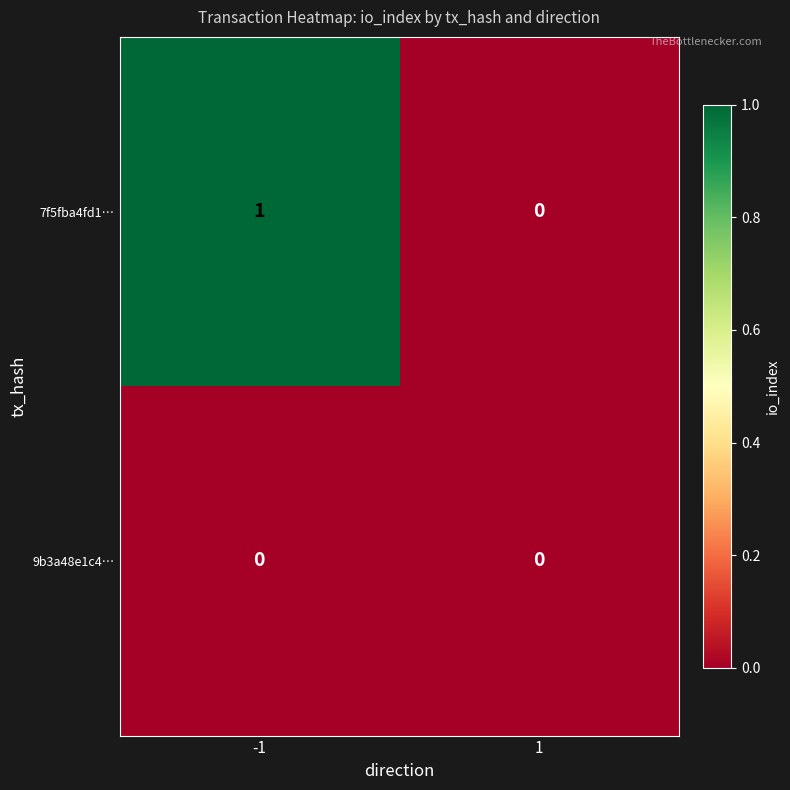

True or false: 9b3a48e1c4… has a value of 0 at 1.

True